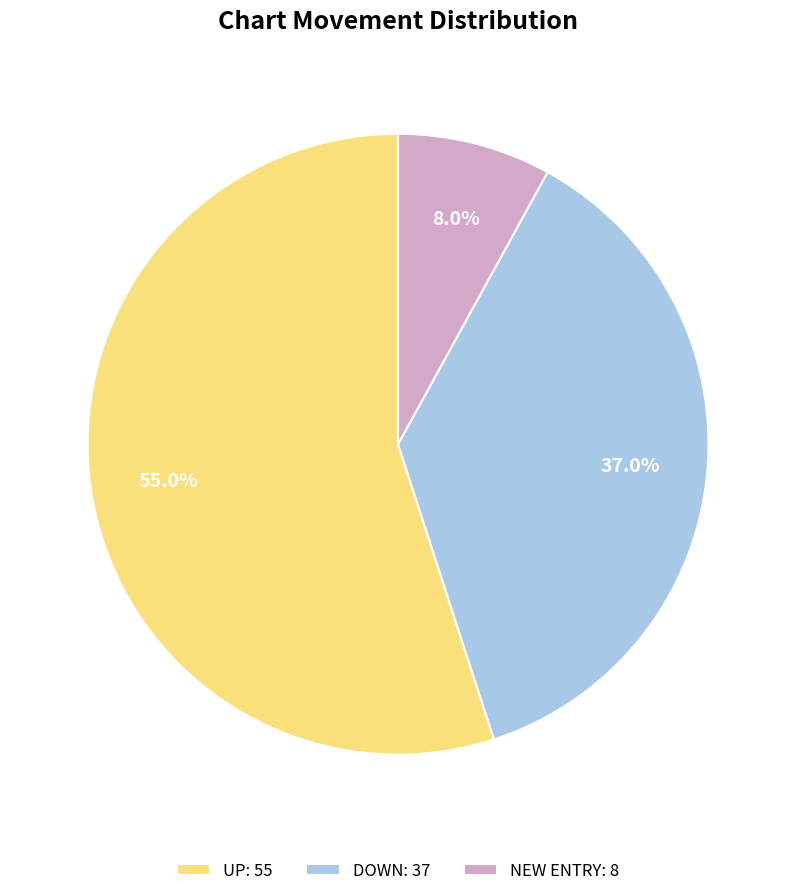

What portion of the pie excludes DOWN: 37?

63.0%